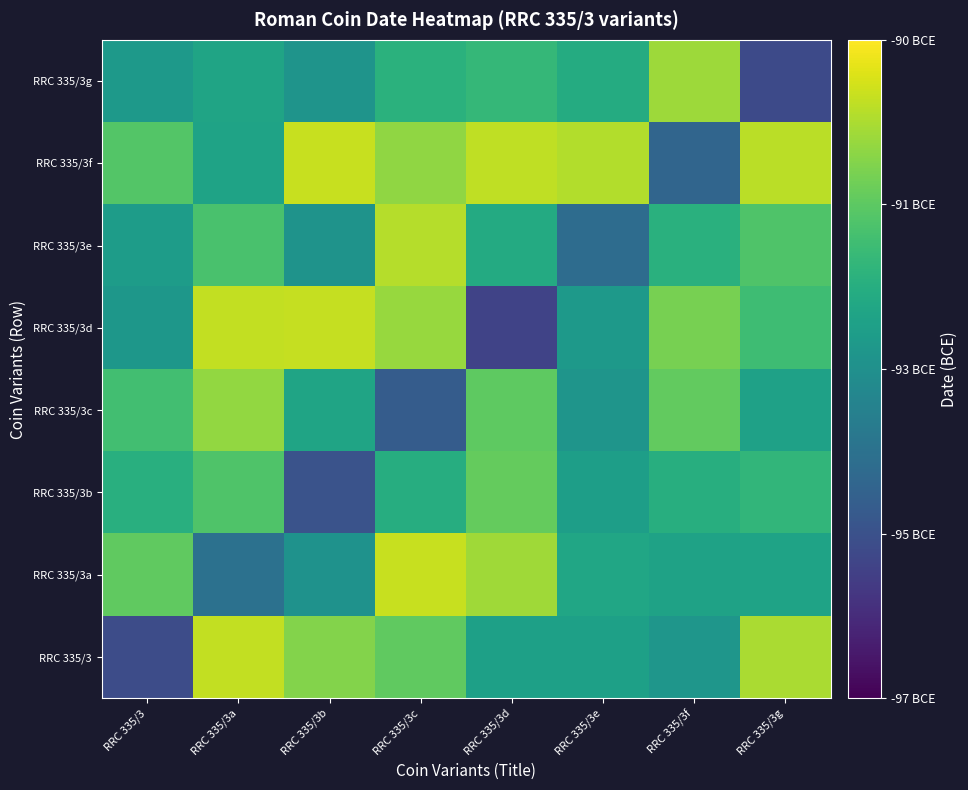

At which category is the sum across all series the highest?

RRC 335/3c